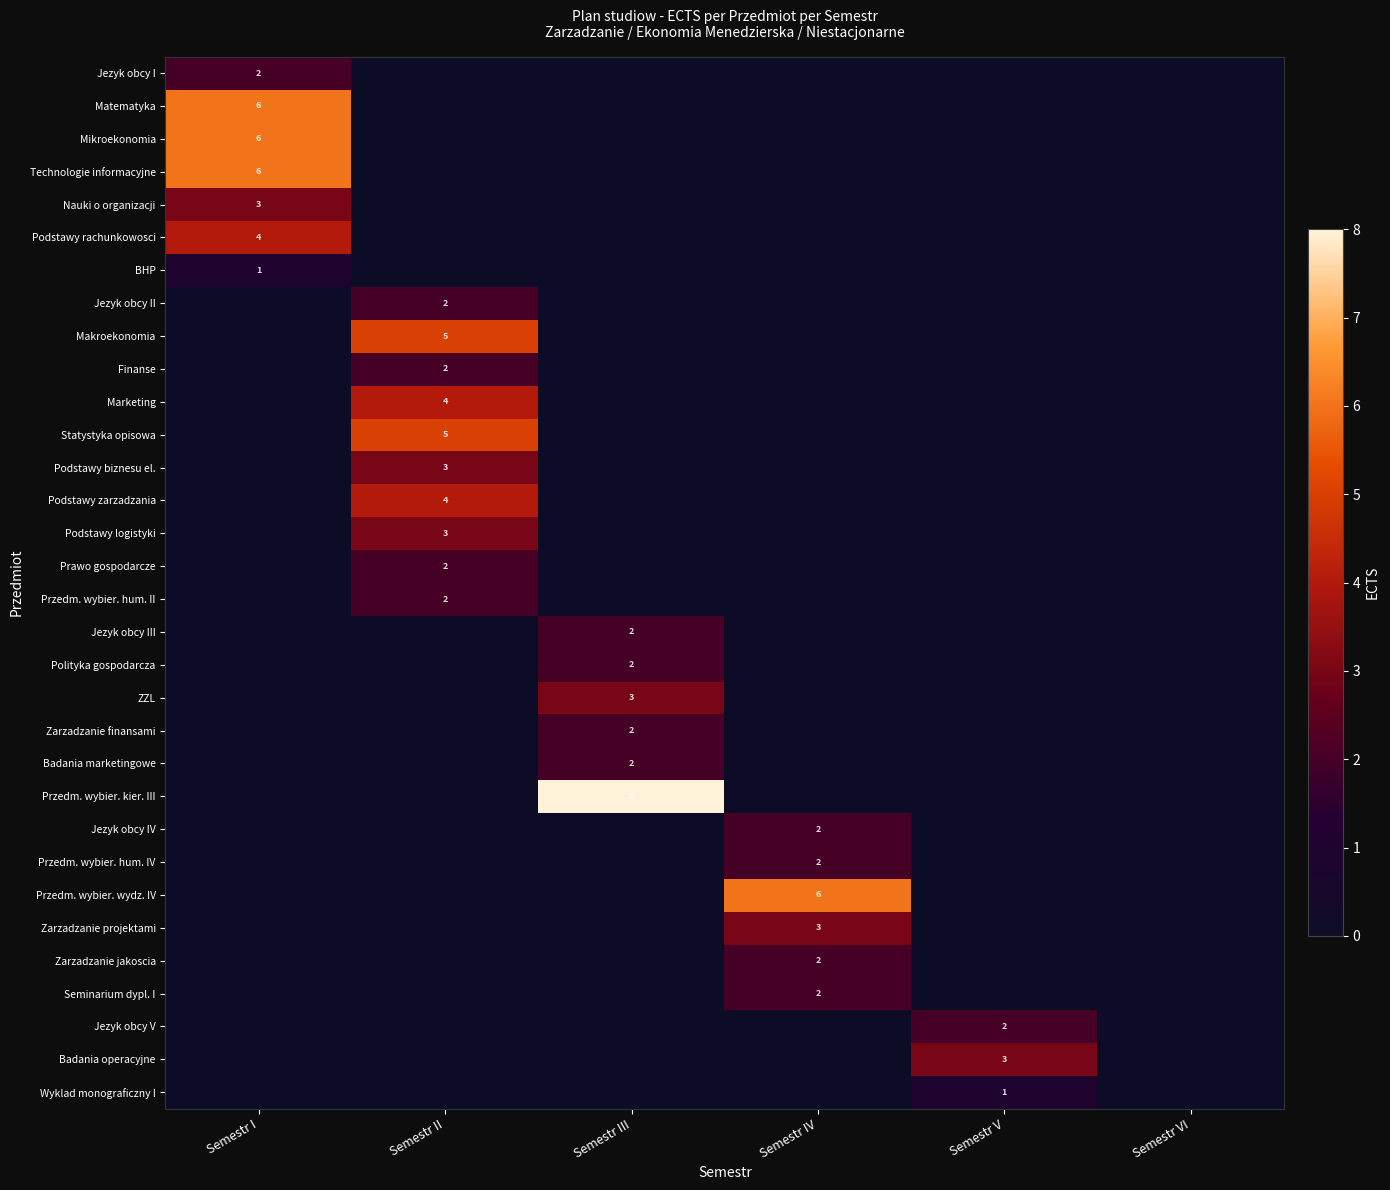

The Zarzadzanie projektami series shows 3 at Semestr IV. True or false?

True